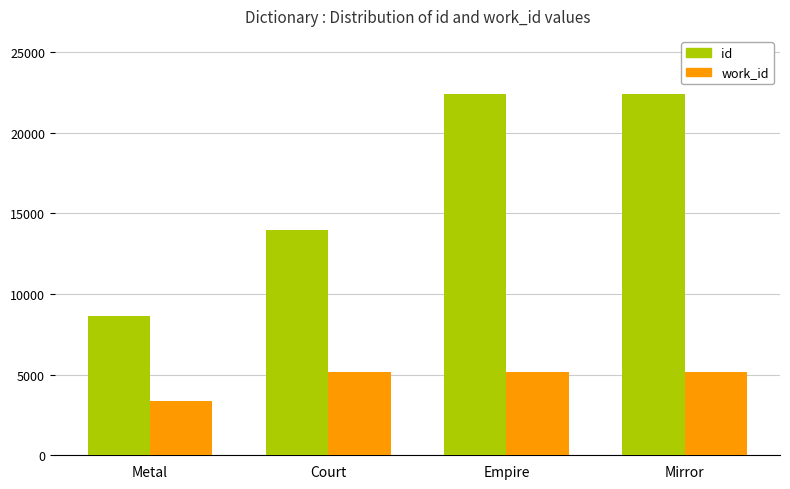

Rank the series by their average value, from highest to lowest.

id, work_id